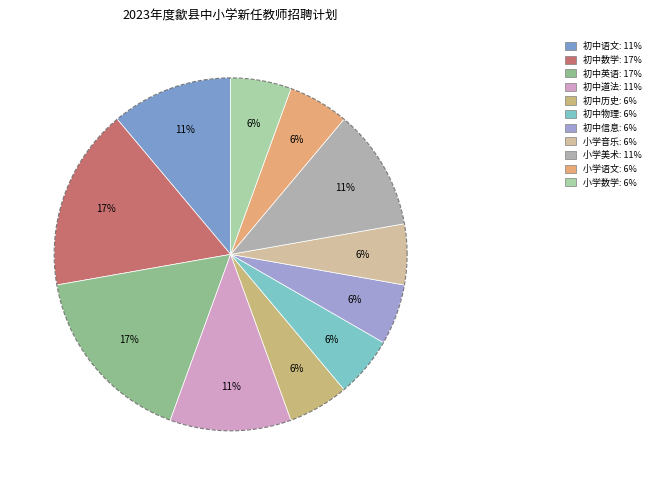

Is 小学音乐 the majority of the pie?

No